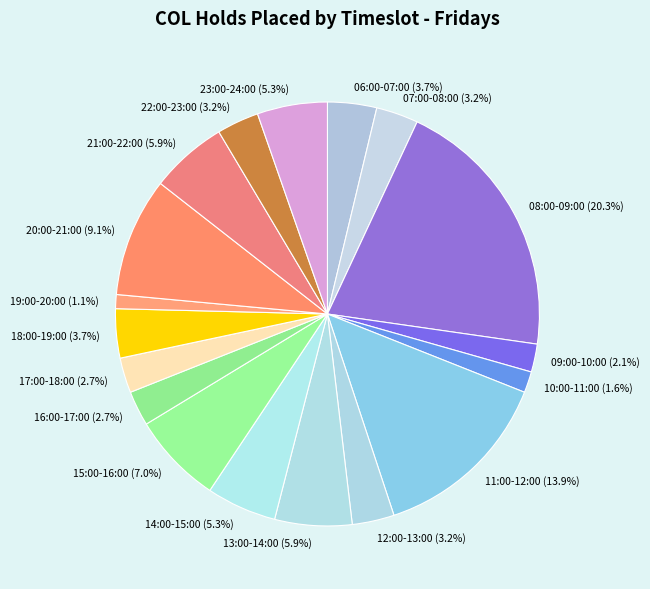

To the nearest percent, what portion does 13:00-14:00 represent?

6%